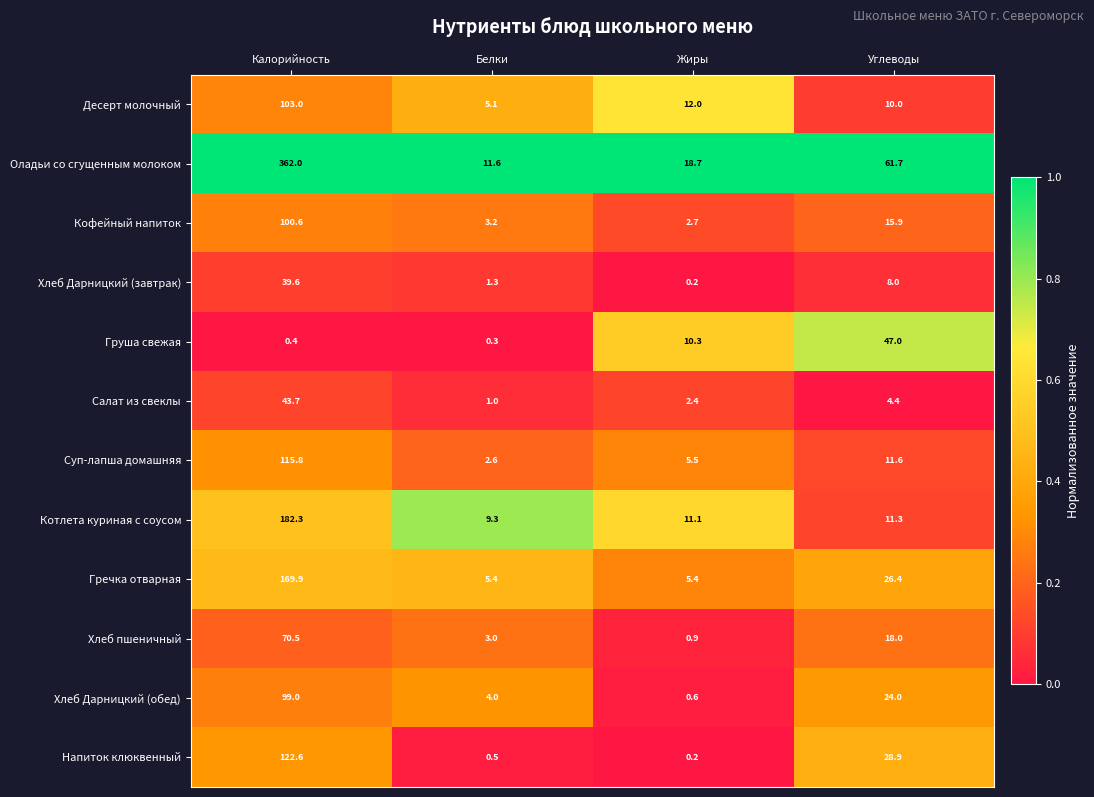

At which category is the sum across all series the highest?

Калорийность